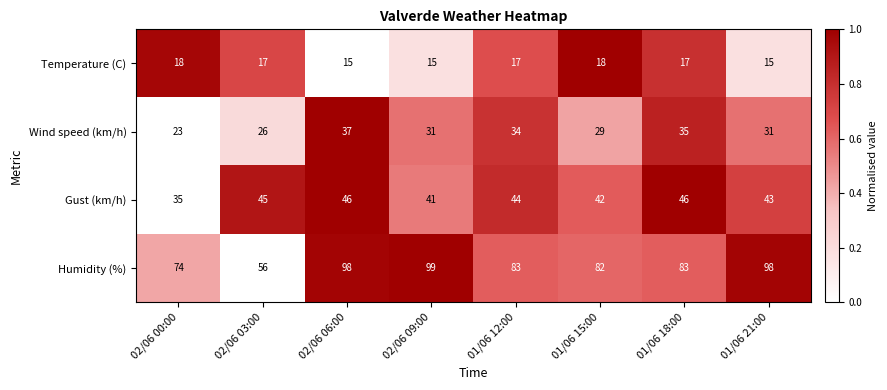

What is the maximum value shown in the chart?

99